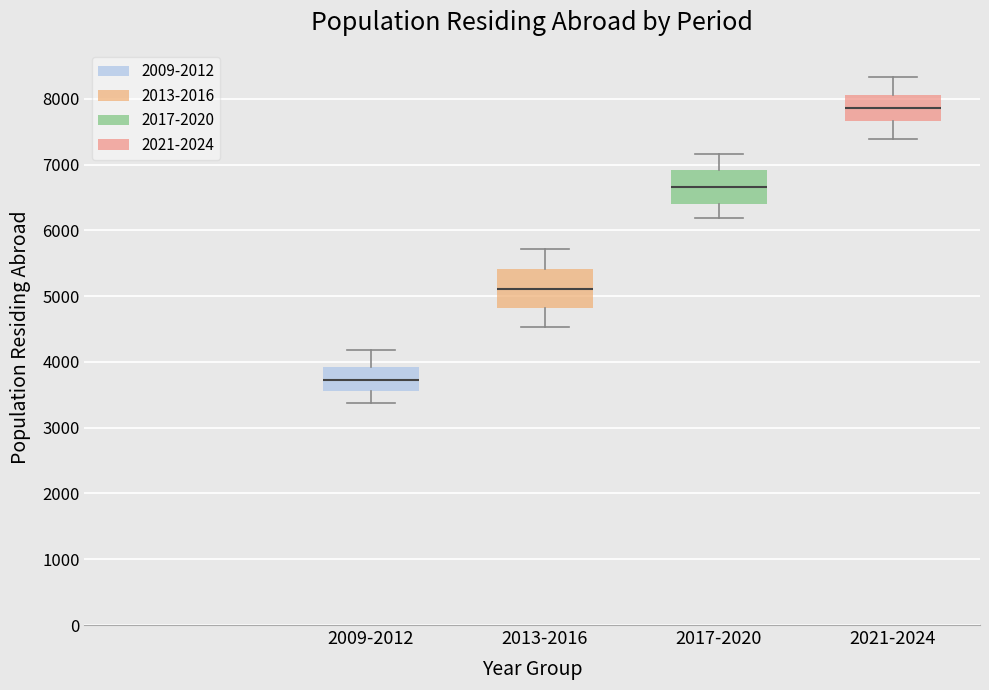

Where is the lower edge of the box for 2013-2016 on the y-axis? The values are not printed on the chart, so give them approximately, as read against the axis.

4800